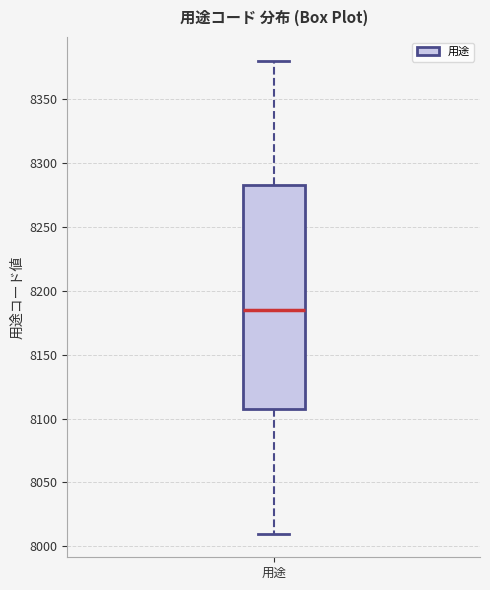

Read this box plot against the y-axis: the position of the median line, the range covered by the box, and the ends of both whiskers. The values are not printed on the chart, so give them approximately, as read against the axis.

median 8185, box 8110 to 8285, whiskers 8010 to 8380